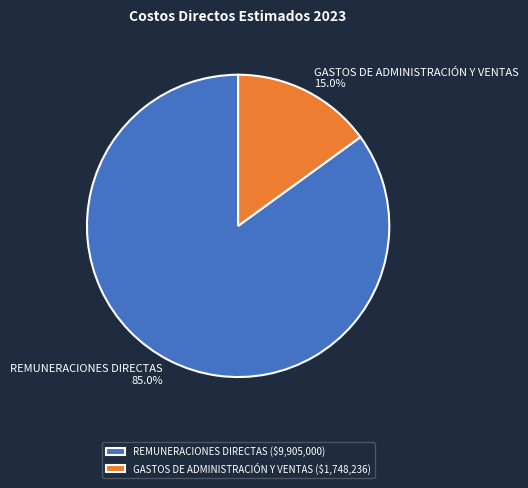

Does any single category account for the majority?

Yes